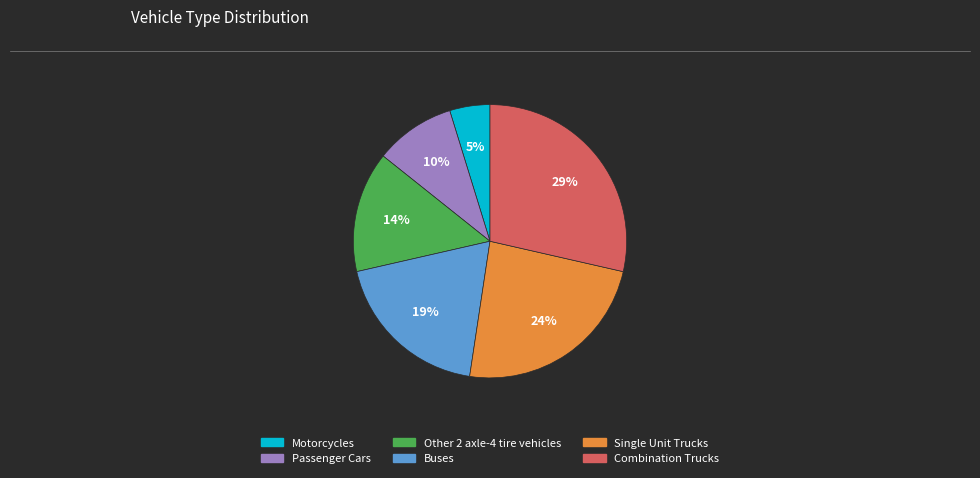

To the nearest percent, what is the average slice percentage?

17%